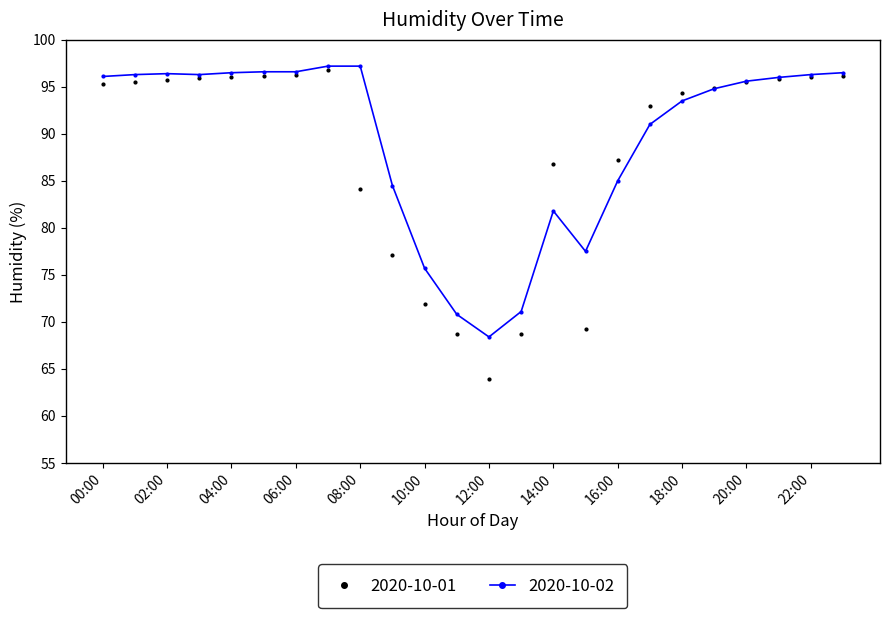

What is the difference between the maximum and second lowest values in the 2020-10-01 series?

28.1